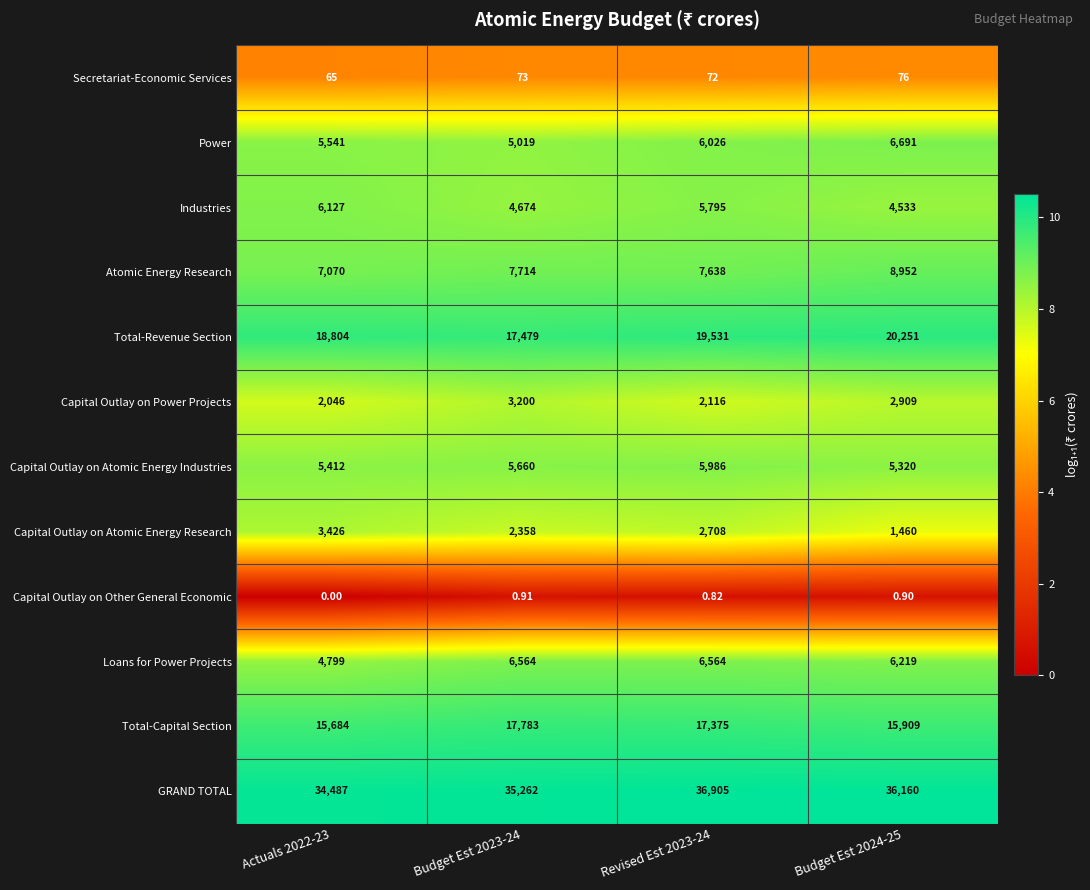

Rank the series by their maximum value, from highest to lowest.

GRAND TOTAL, Total-Revenue Section, Total-Capital Section, Atomic Energy Research, Power, Loans for Power Projects, Industries, Capital Outlay on Atomic Energy Industries, Capital Outlay on Atomic Energy Research, Capital Outlay on Power Projects, Secretariat-Economic Services, Capital Outlay on Other General Economic